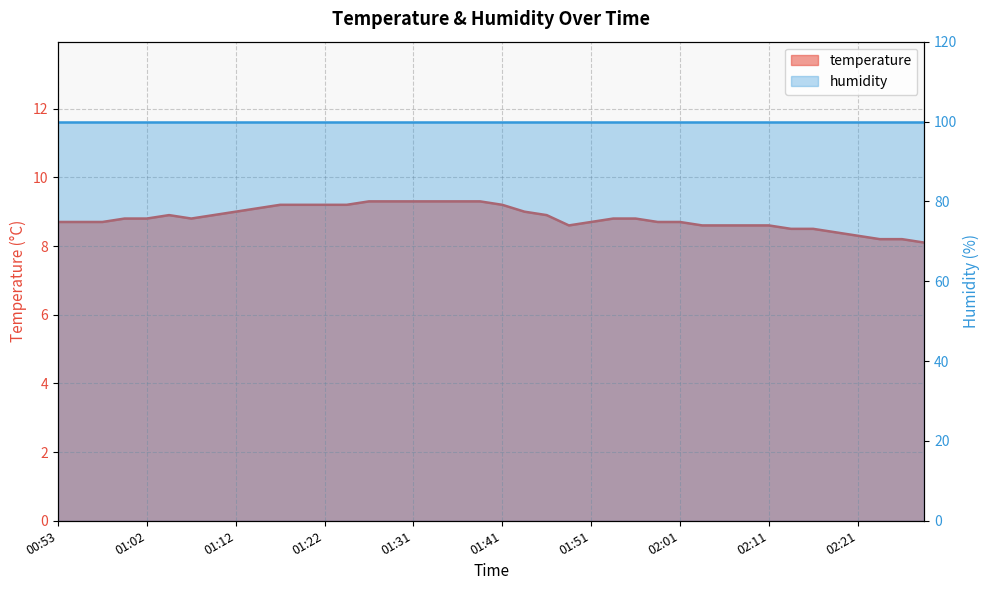

The chart shows a value of 5.6 at 01:49. True or false?

False